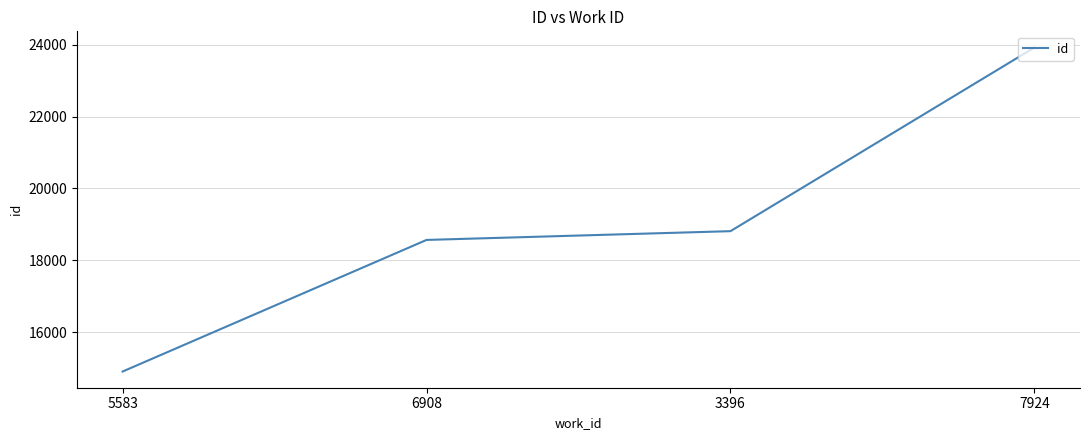

At which category does the chart reach its peak across all series?

7924